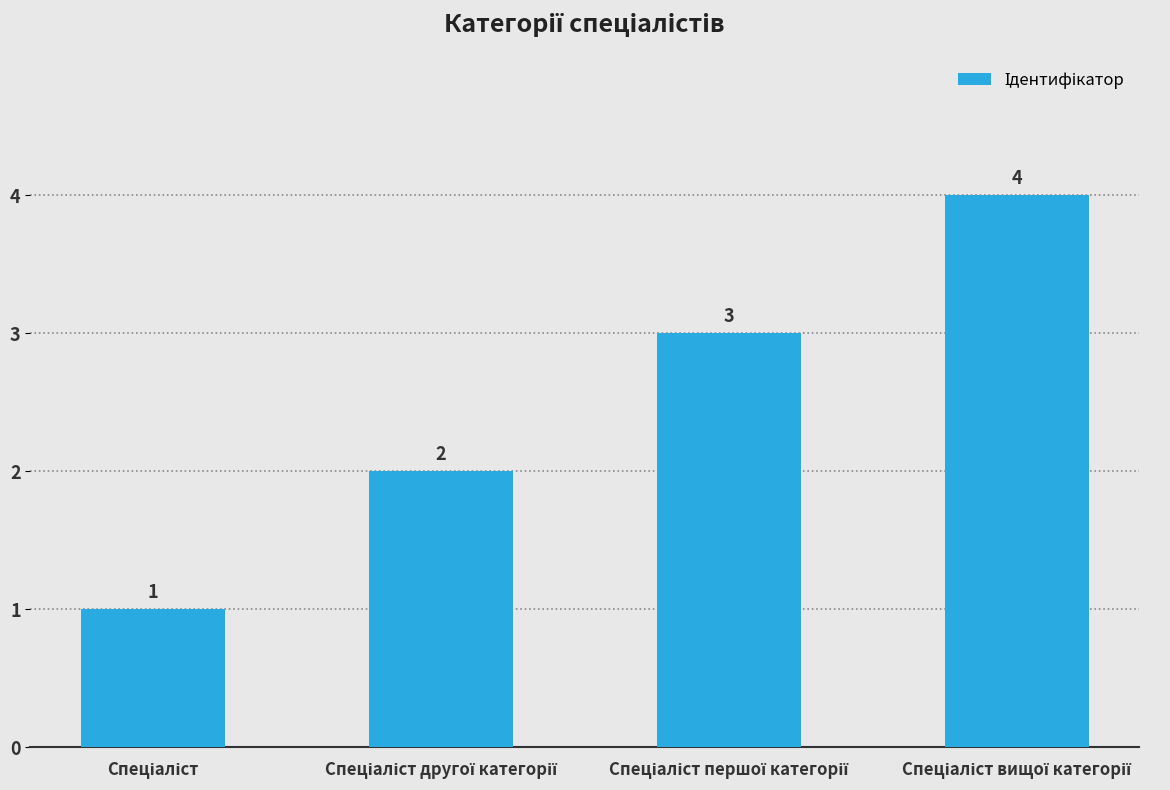

Reading left to right, extract all data points from this chart.

1	2	3	4